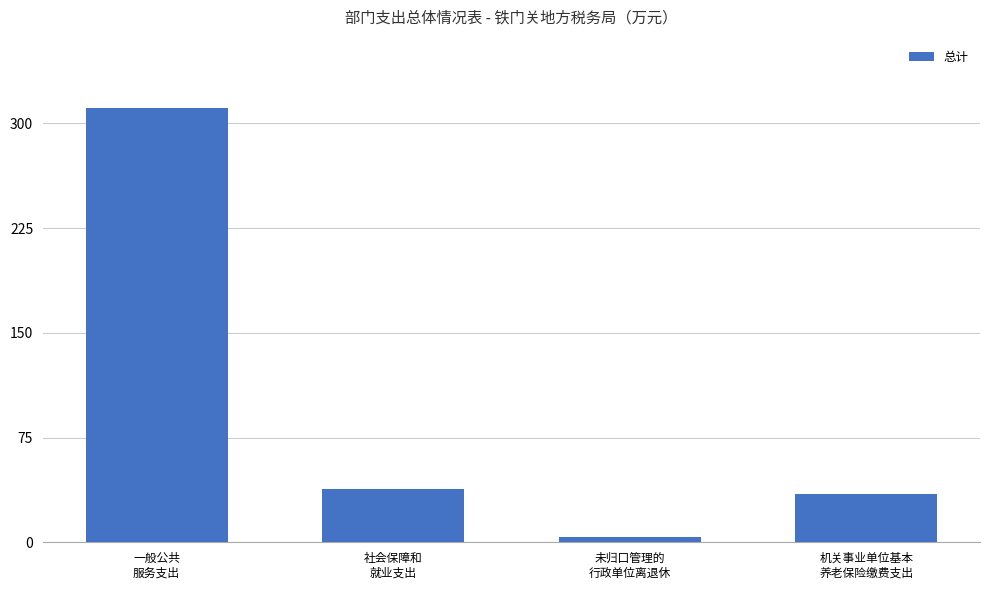

List the labels in order of value, smallest first.

未归口管理的
行政单位离退休, 机关事业单位基本
养老保险缴费支出, 社会保障和
就业支出, 一般公共
服务支出